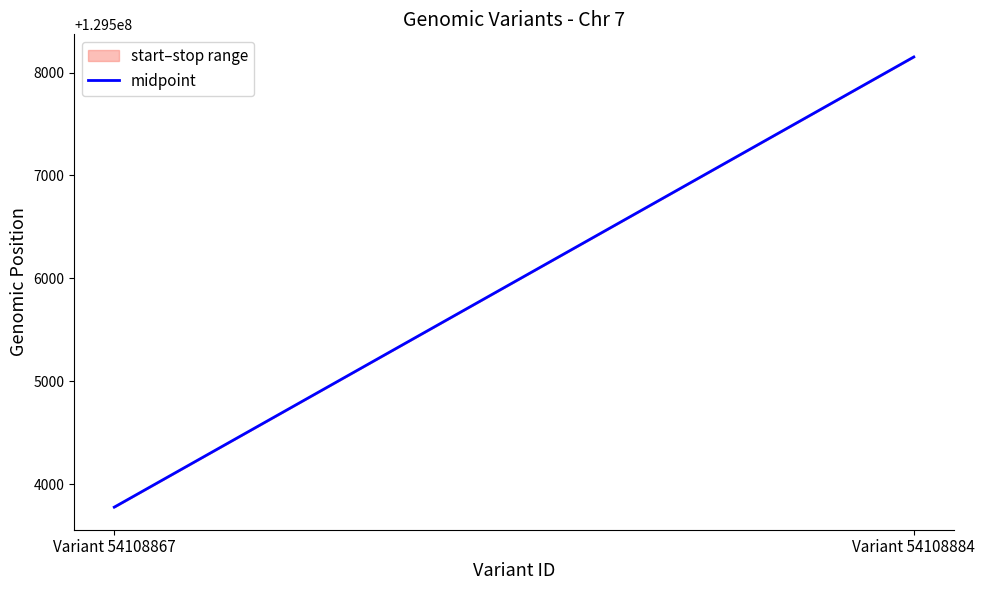

What is the ratio of the value at Variant 54108867 to the value at Variant 54108884?

1.0